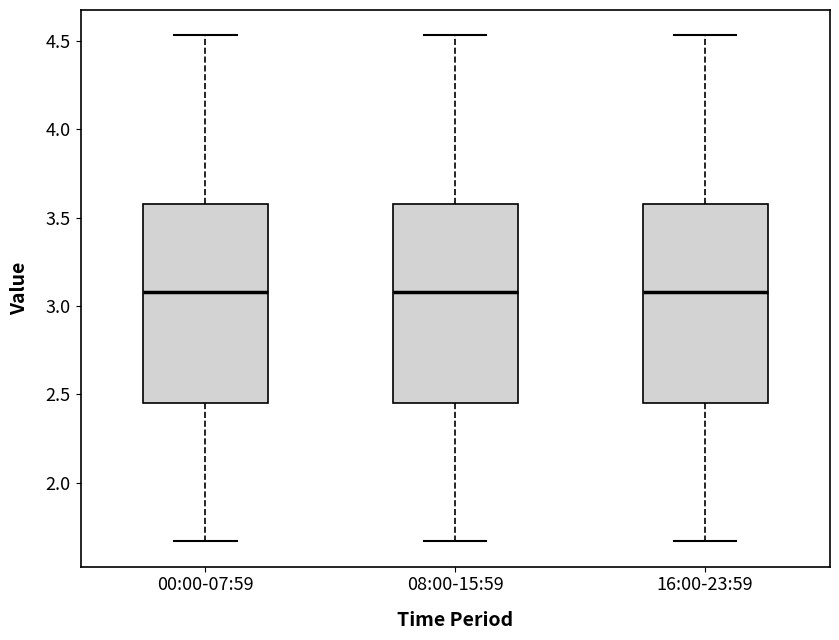

Where is the upper edge of the box for 16:00-23:59 on the y-axis? The values are not printed on the chart, so give them approximately, as read against the axis.

3.60